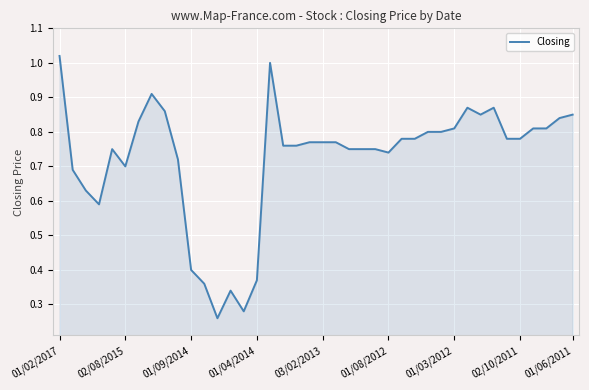

At which category does the chart reach its peak across all series?

01/02/2017